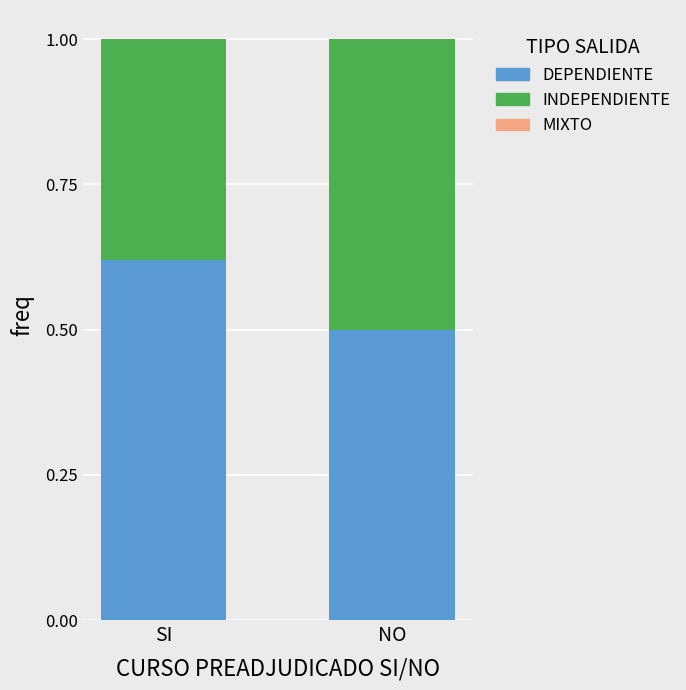

What is the sum of the DEPENDIENTE values at NO and SI?

1.1